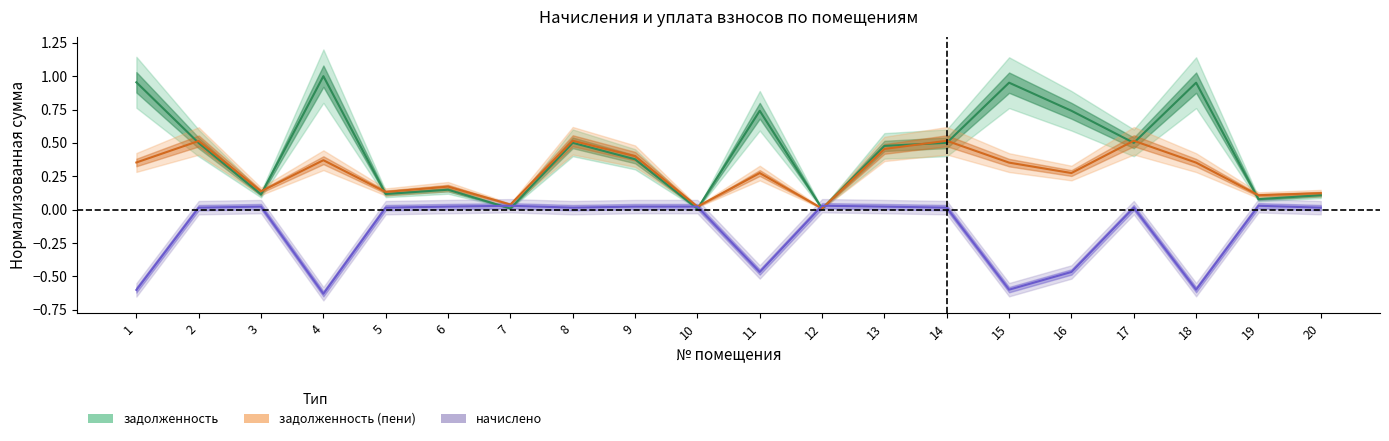

What is the sum of the задолженность (пени) values at 3 and 16?

0.4